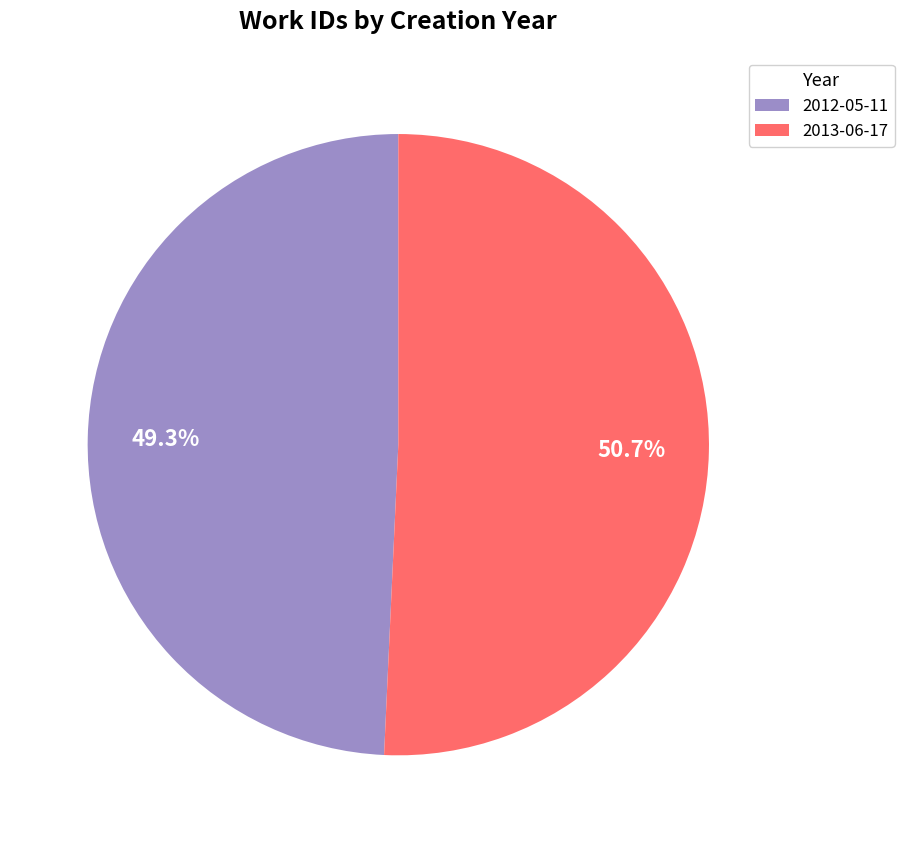

Do 2013-06-17 and 2012-05-11 together represent more than half of the pie?

Yes